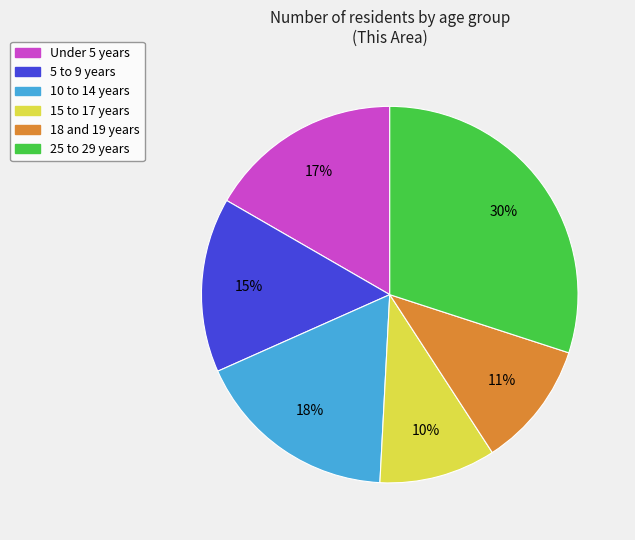

True or false: 18 and 19 years accounts for 11% of the total.

True